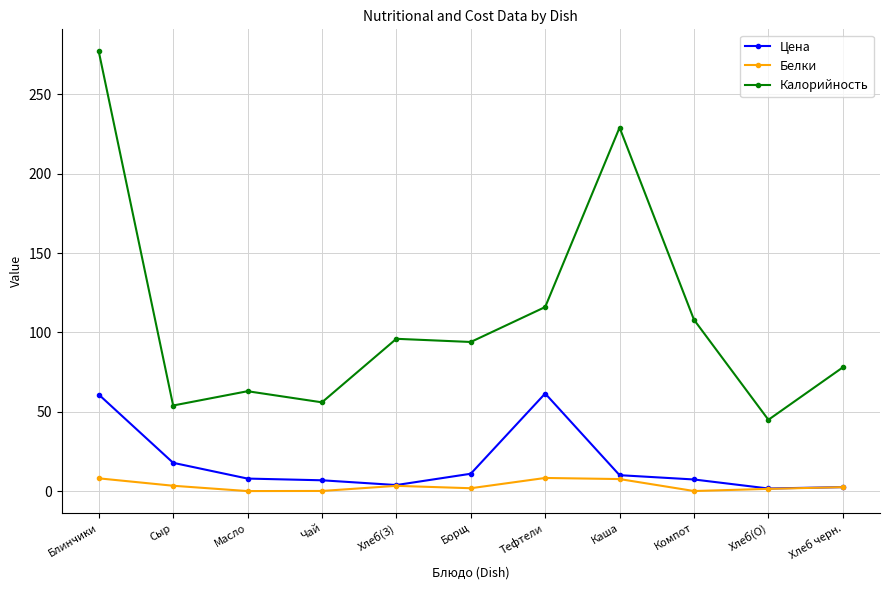

How many values in the Калорийность series are below 94?

5